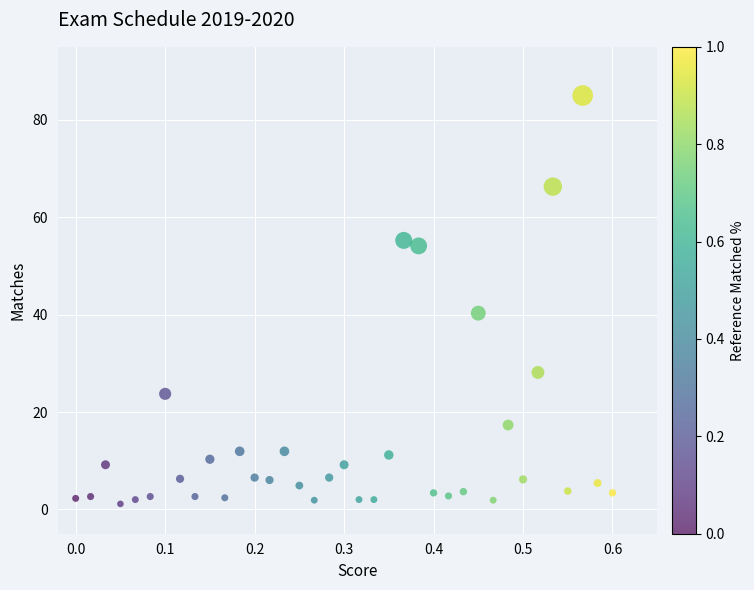

What Y value in the scatter plot is closest to 43?

40.3